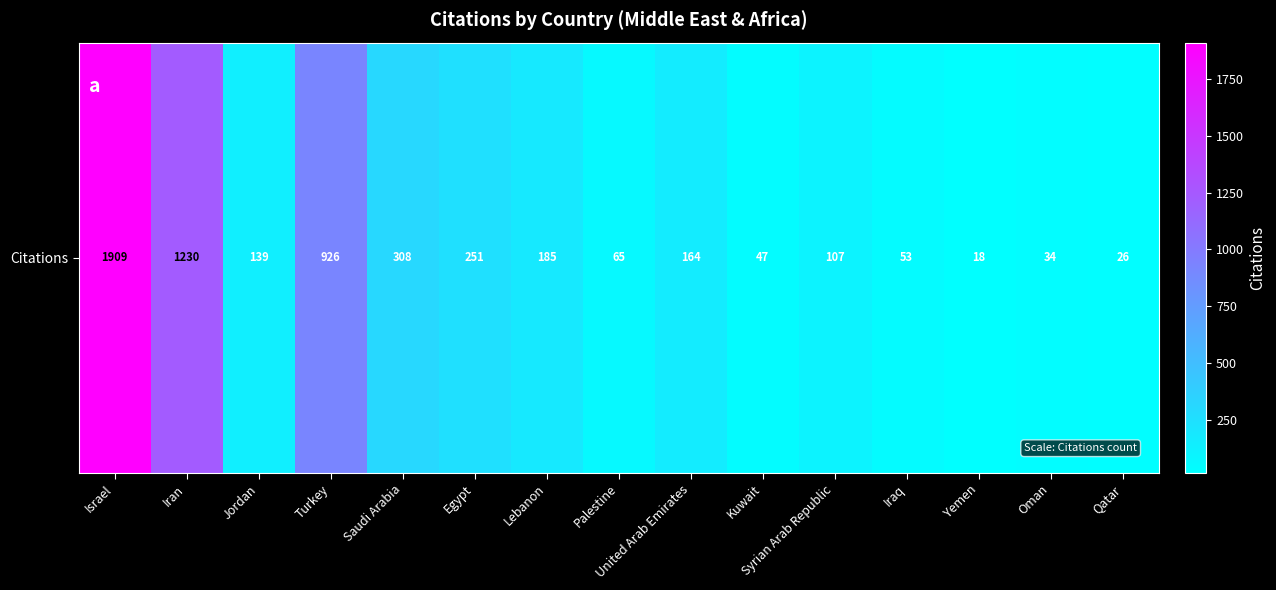

List the labels in order of value, smallest first.

Yemen, Qatar, Oman, Kuwait, Iraq, Palestine, Syrian Arab Republic, Jordan, United Arab Emirates, Lebanon, Egypt, Saudi Arabia, Turkey, Iran, Israel